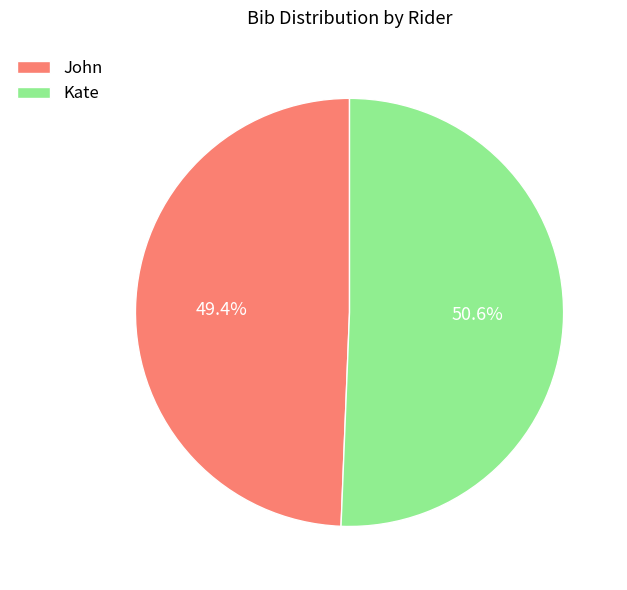

Which has a higher value, Kate or John?

Kate